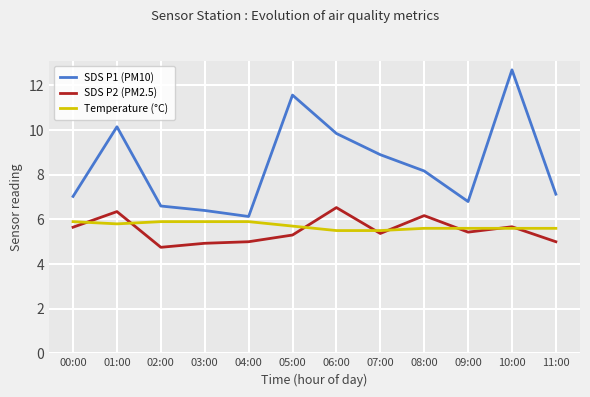

What is the maximum value for SDS P2 (PM2.5)?

6.5